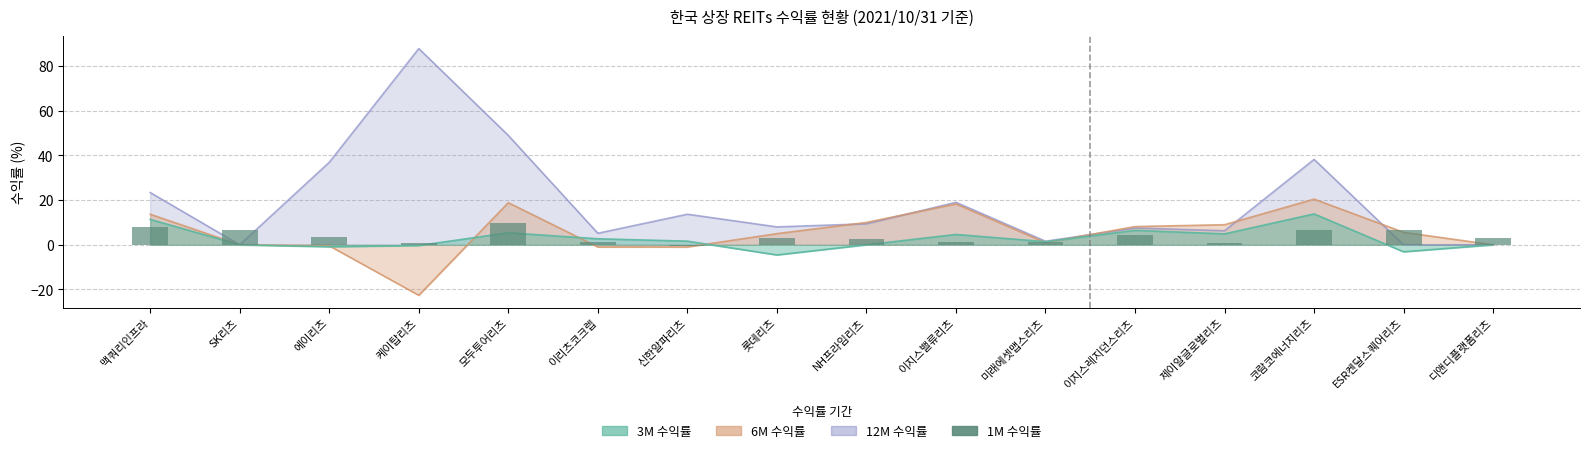

What is the label of the 11th bar from the right?

이리츠코크렙